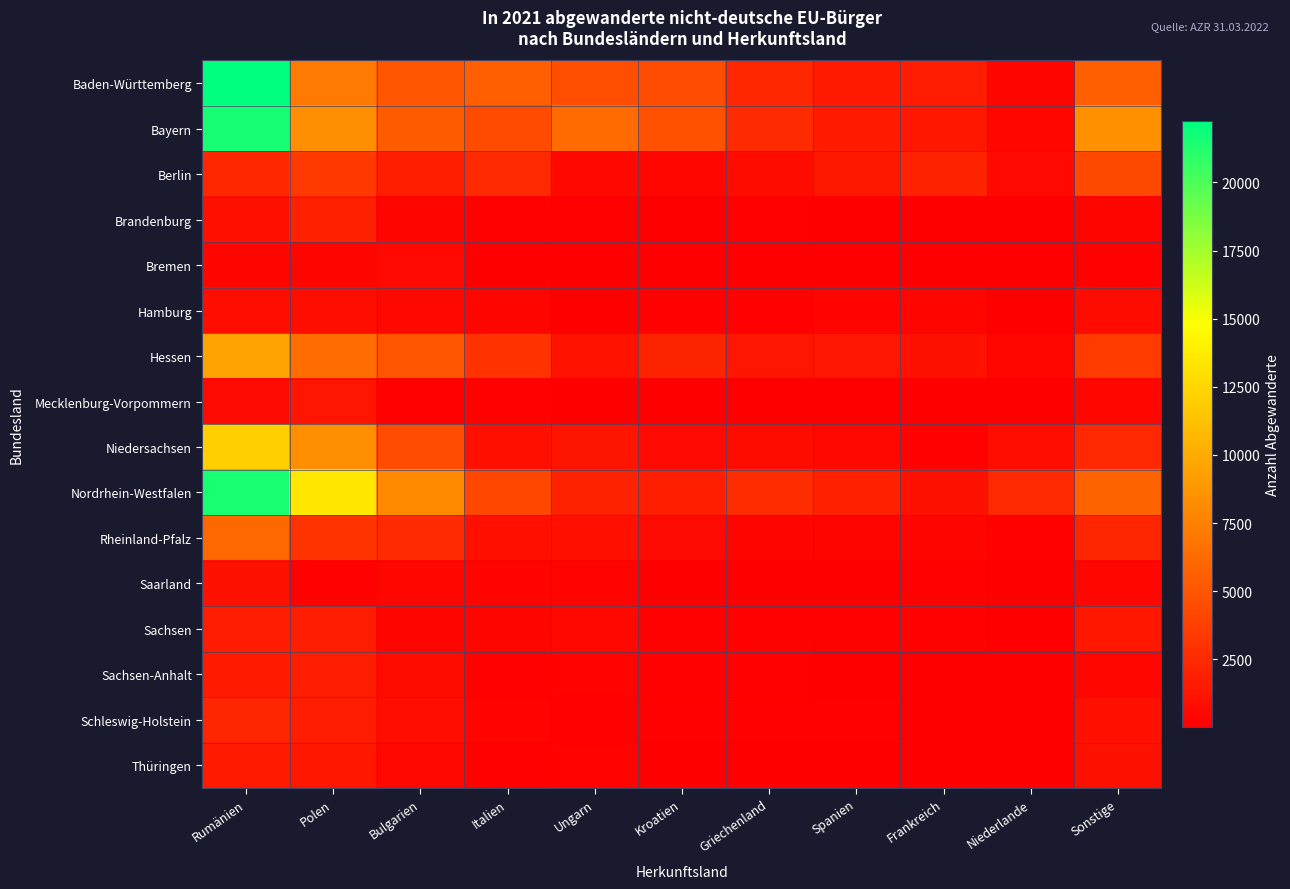

Which series has the widest spread of values?

Baden-Württemberg